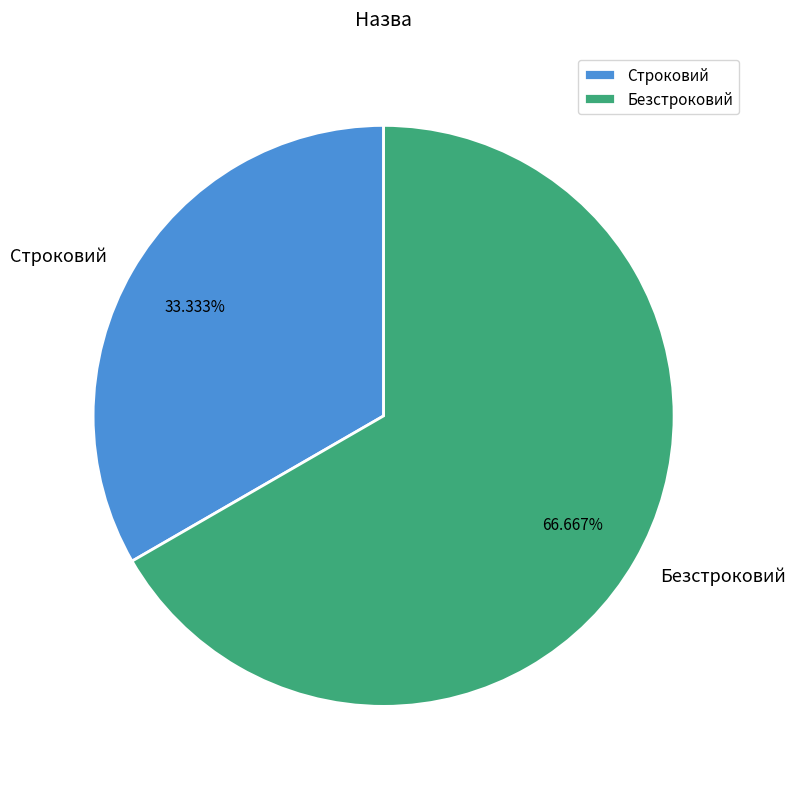

Is there any slice that represents more than half of the pie?

Yes